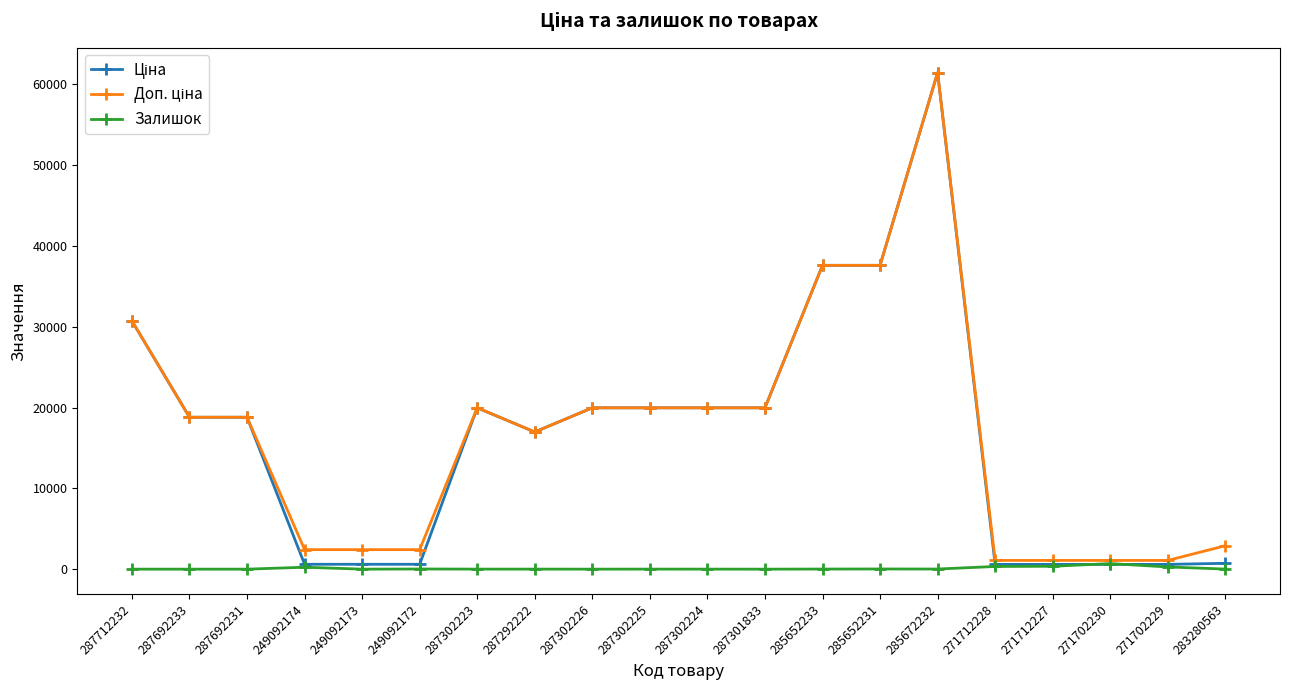

What is the label of the 1st point from the left?

287712232